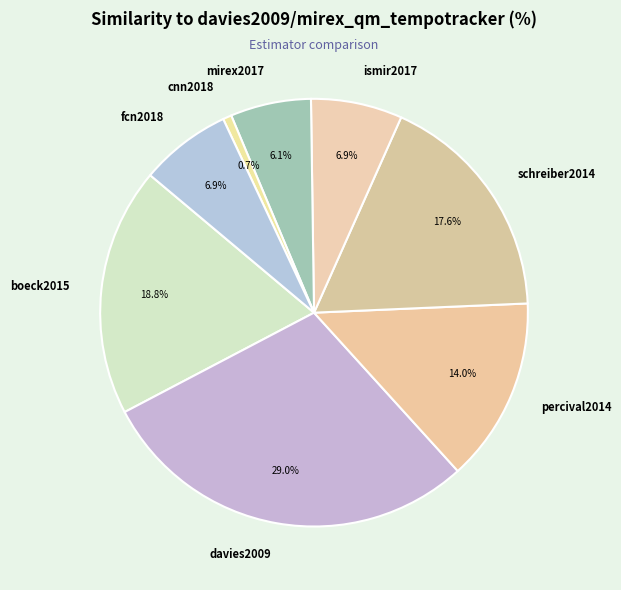

Which has a higher value, fcn2018 or mirex2017?

fcn2018